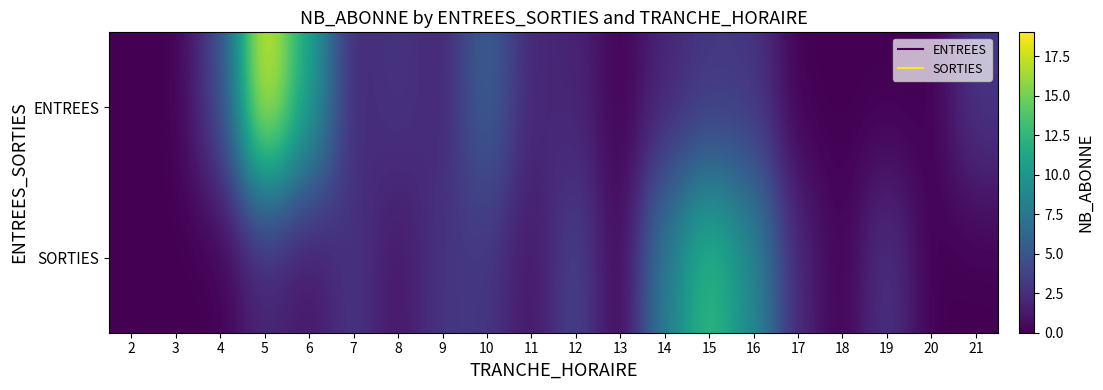

Reading right to left, extract all data points from this chart.

ENTREES: 21=3	20=0	19=0	18=0	17=0	16=3	15=3	14=2	13=0	12=2	11=2	10=6	9=2	8=3	7=2	6=11	5=19	4=4	3=0	2=0
SORTIES: 21=0	20=0	19=3	18=0	17=2	16=9	15=13	14=8	13=0	12=4	11=1	10=3	9=3	8=1	7=3	6=1	5=2	4=0	3=0	2=0